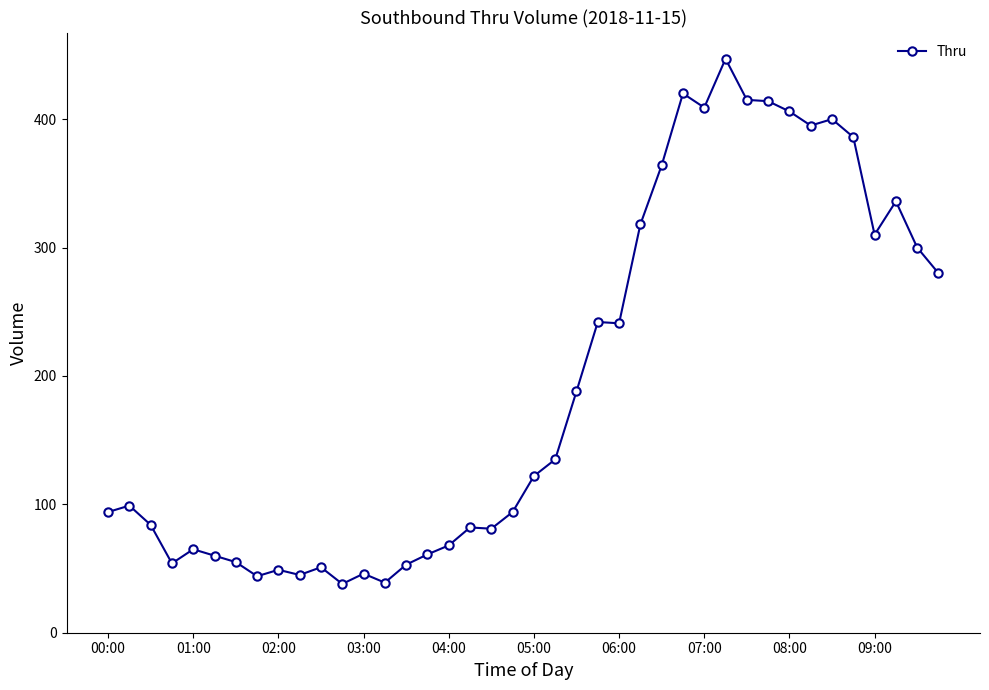

What is the sum of all values?

7790